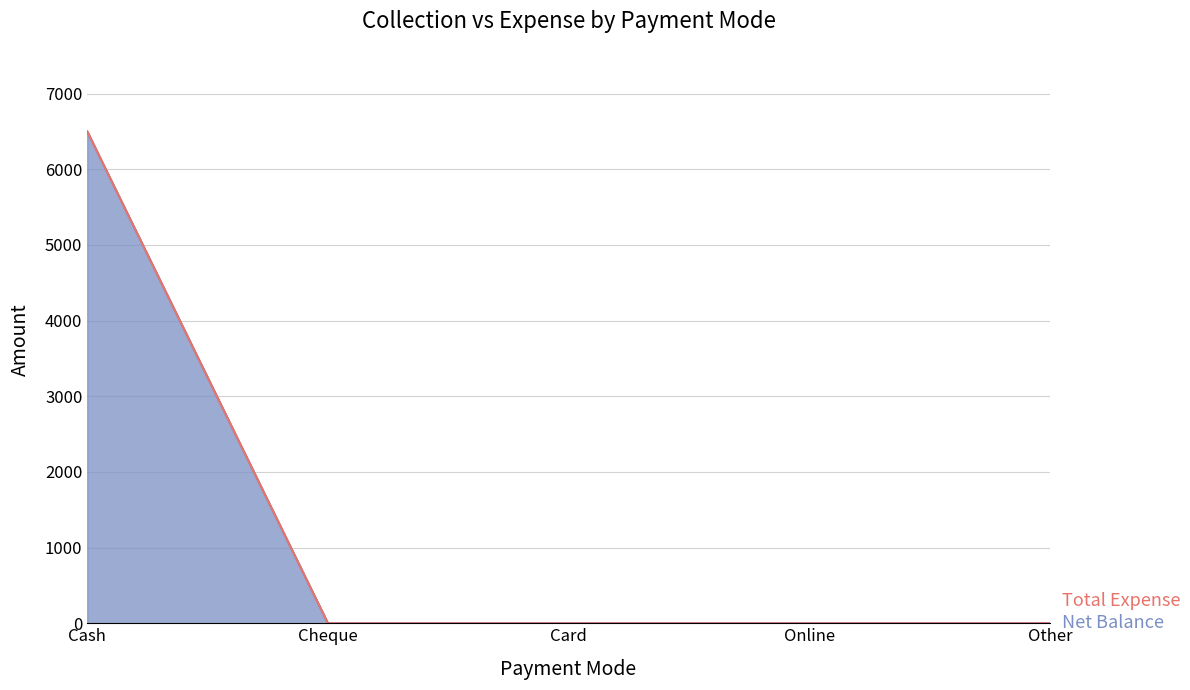

List the labels in order of value, smallest first.

Cheque, Card, Online, Other, Cash